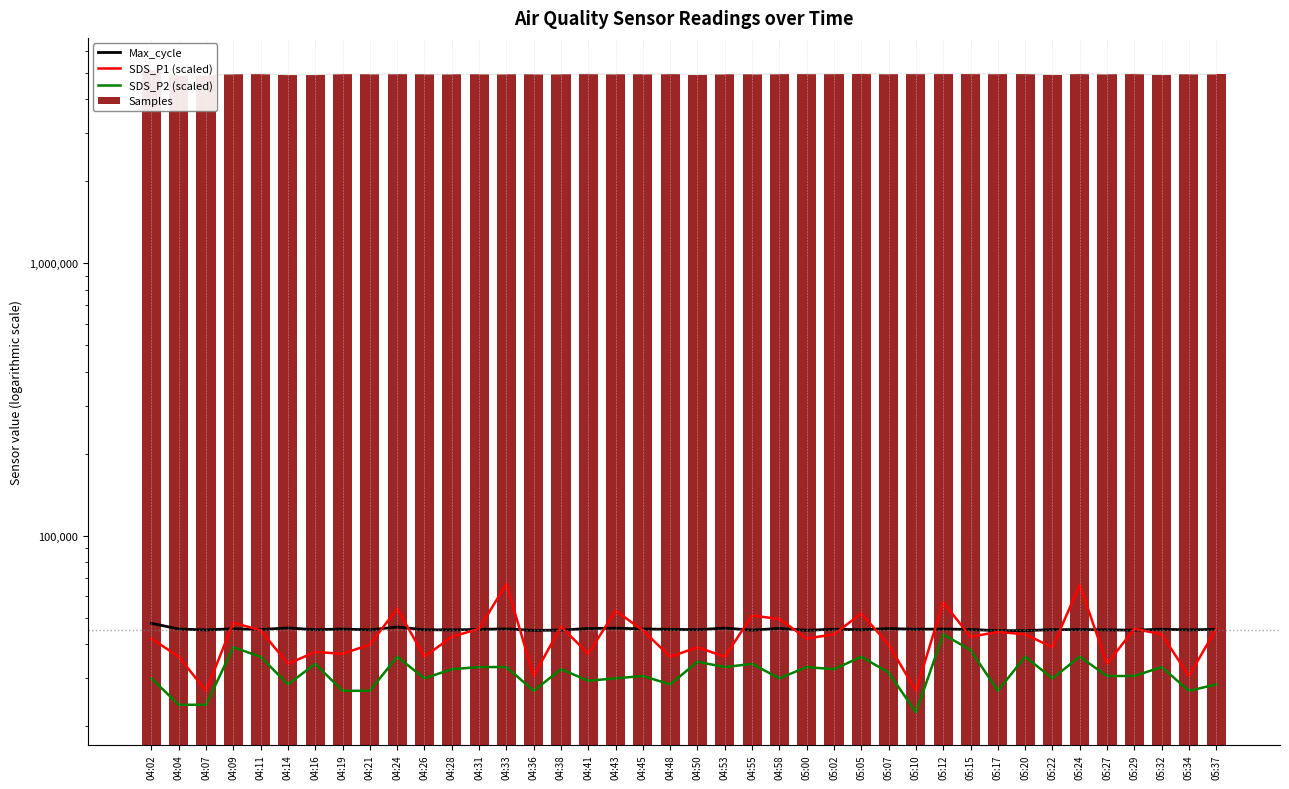

Count the number of categories in the chart.

40